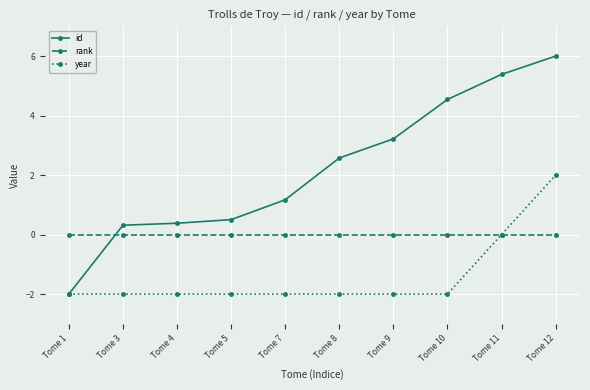

What is the difference between the highest and lowest values at Tome 12?

6.0